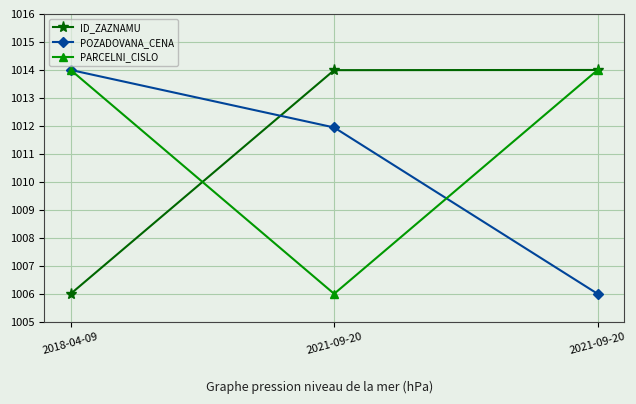

What is the difference between the second highest and minimum values in the ID_ZAZNAMU series?

8.0